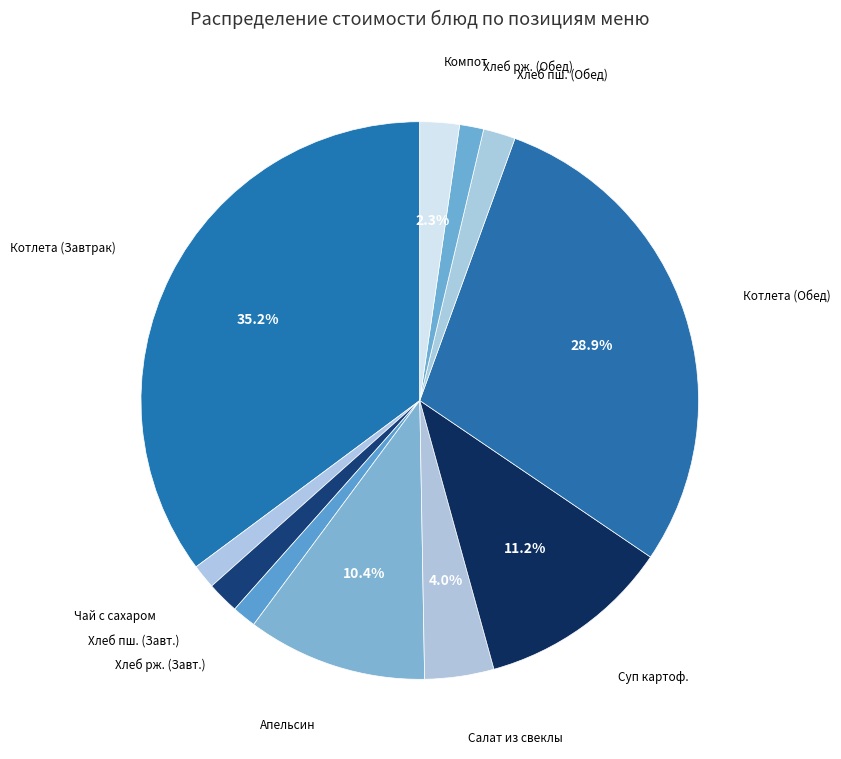

Which category has the biggest portion of the pie?

Котлета мясная с пюре картофельным (Завтрак)